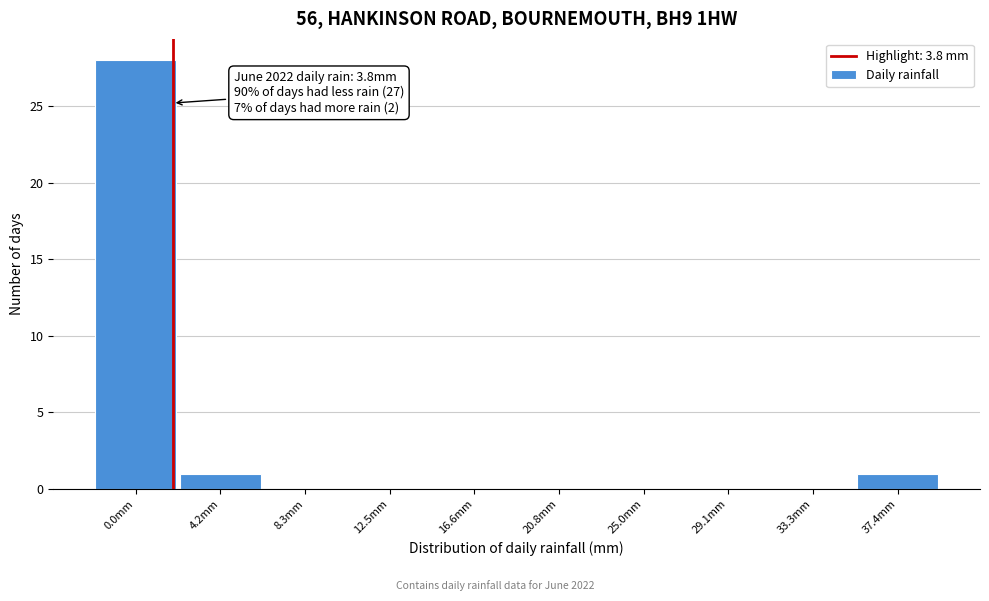

Reading right to left, extract all data points from this chart.

37.4mm=1	33.3mm=0	29.1mm=0	25.0mm=0	20.8mm=0	16.6mm=0	12.5mm=0	8.3mm=0	4.2mm=1	0.0mm=28